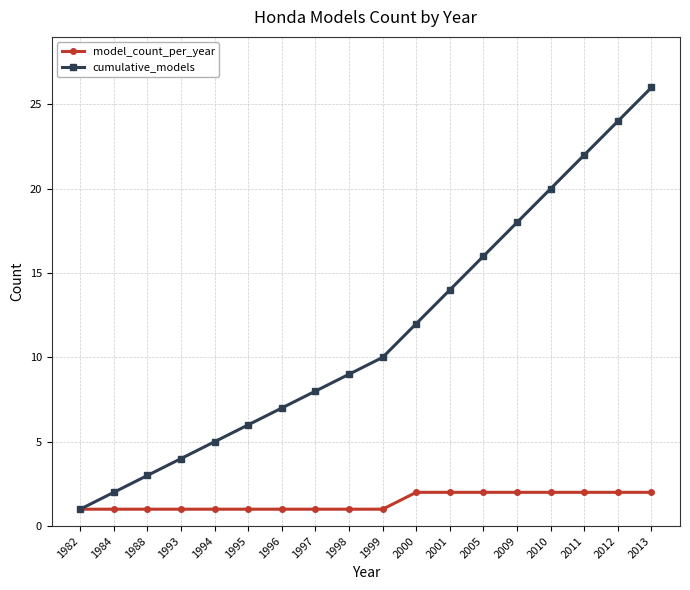

How many lines are shown in the chart?

2